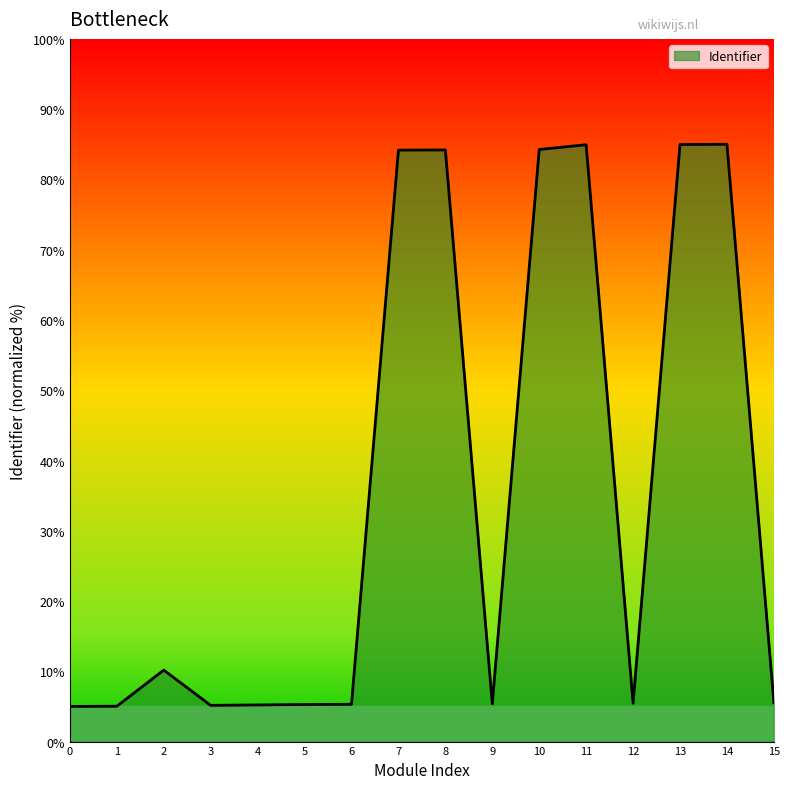

The chart shows a value of 123.7 at 7. True or false?

False